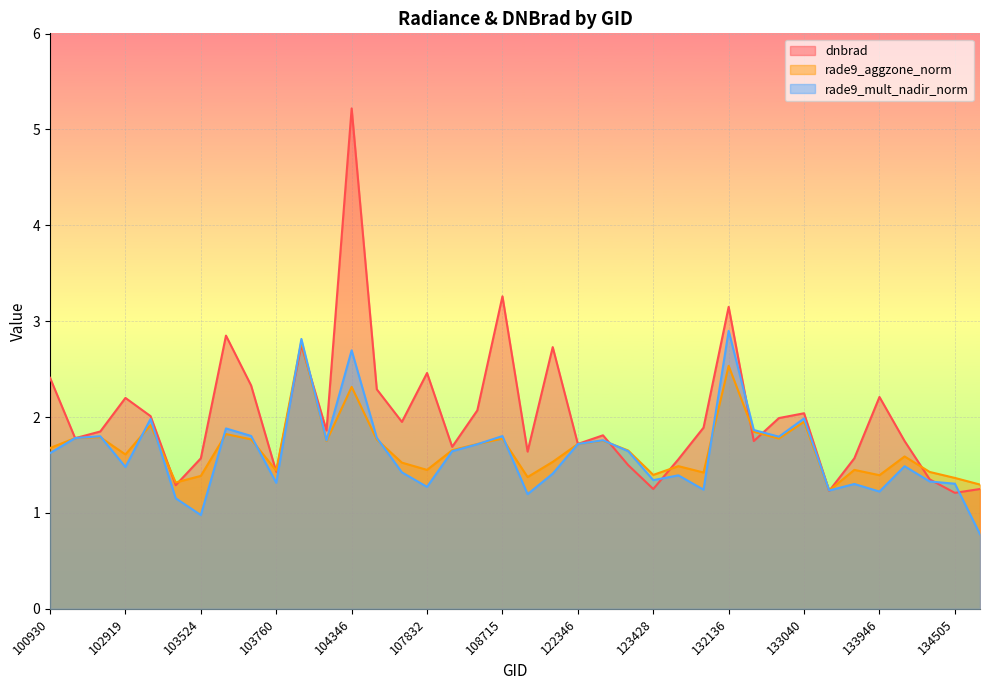

What is the value of the rade9_aggzone_norm point at the 33rd from the left?

1.4